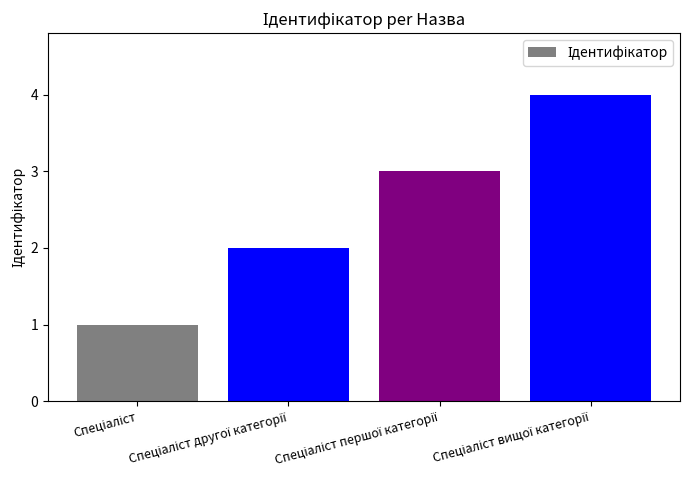

How many bars are there in total?

4